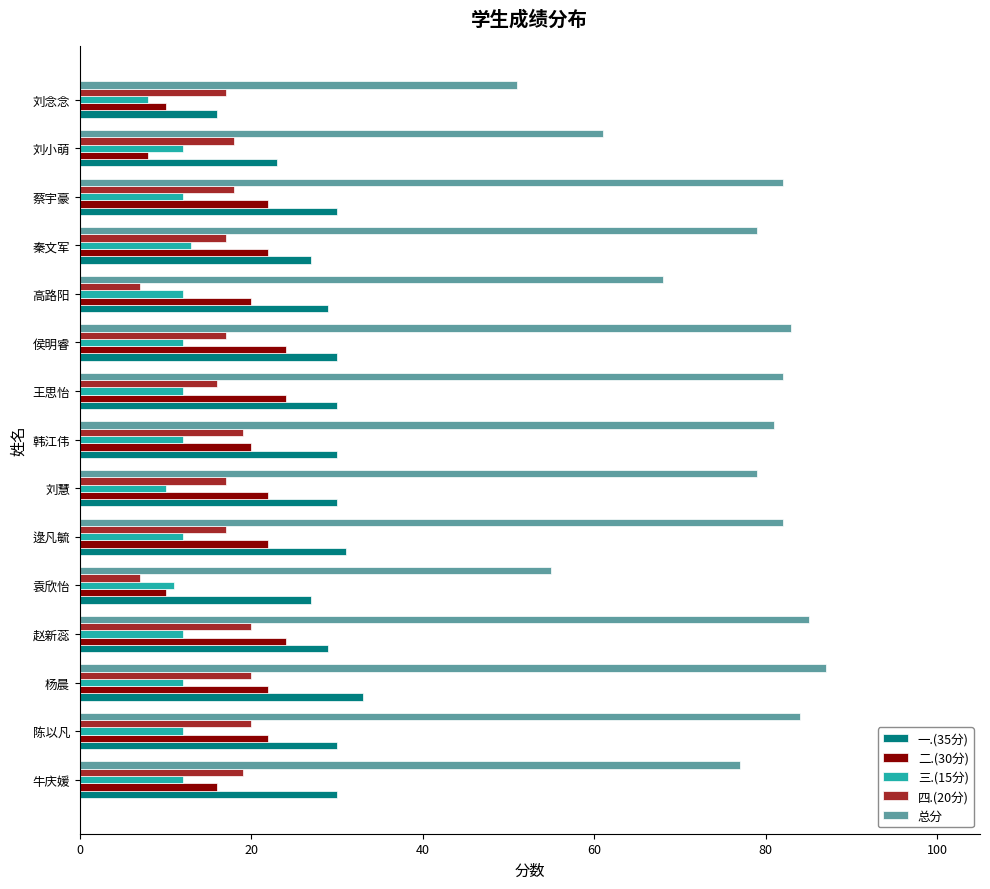

What is the greatest value displayed?

87